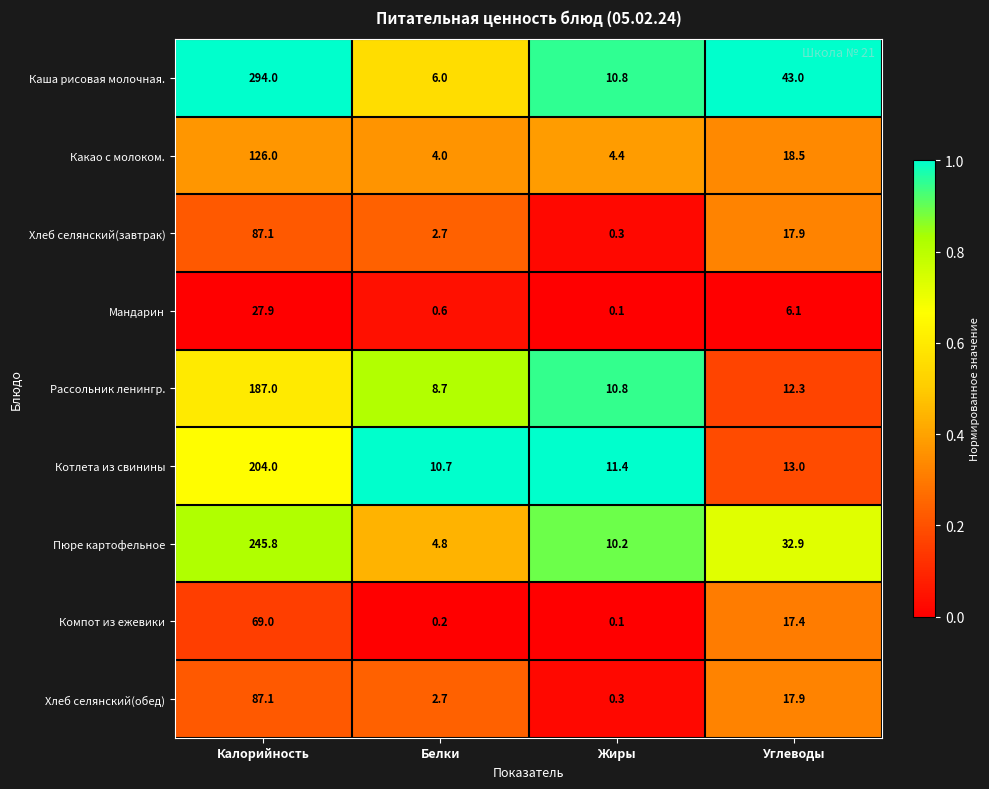

What is the average value of the Компот из ежевики series?

21.7